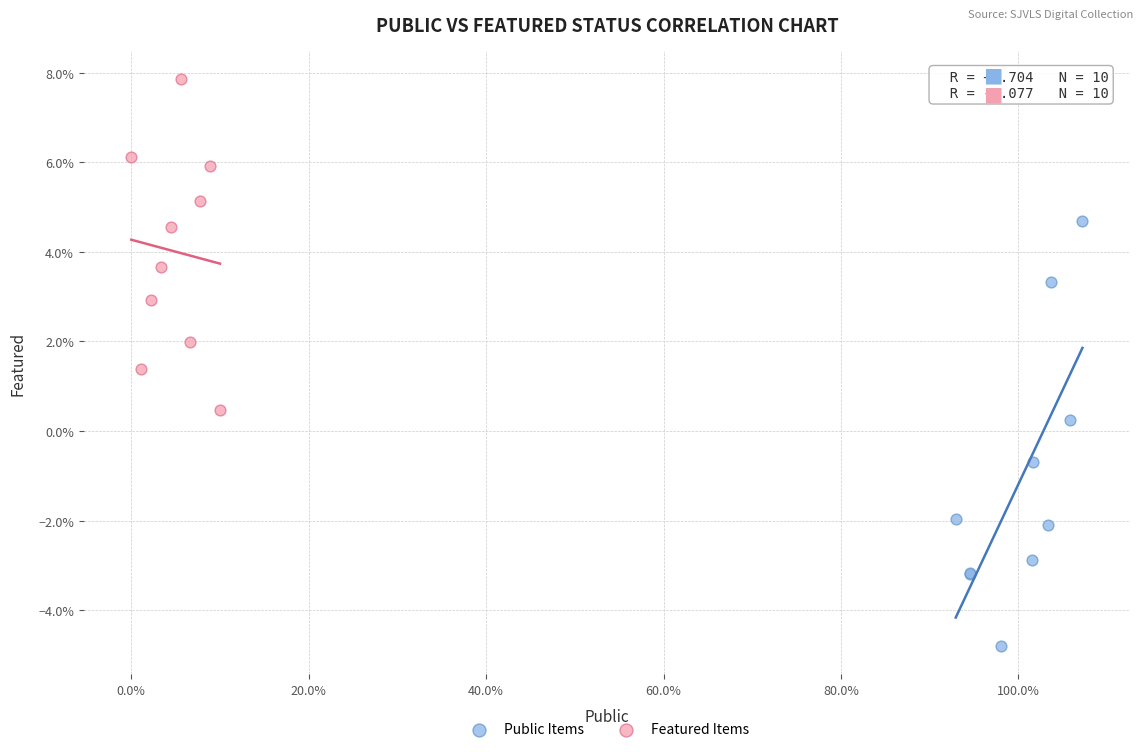

Which series contains the highest Y value?

Featured Items